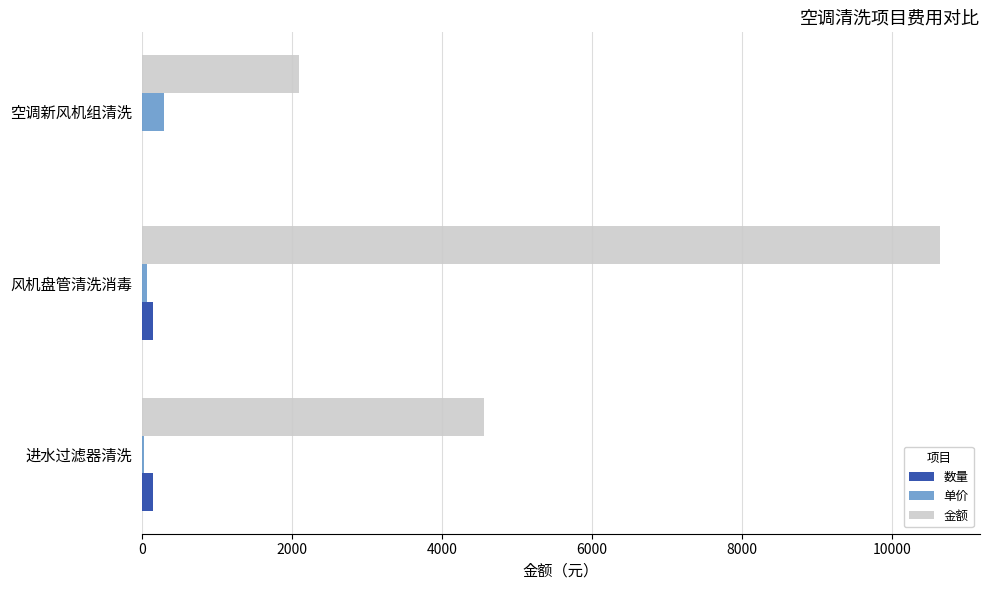

At which category is the sum across all series the highest?

风机盘管清洗消毒